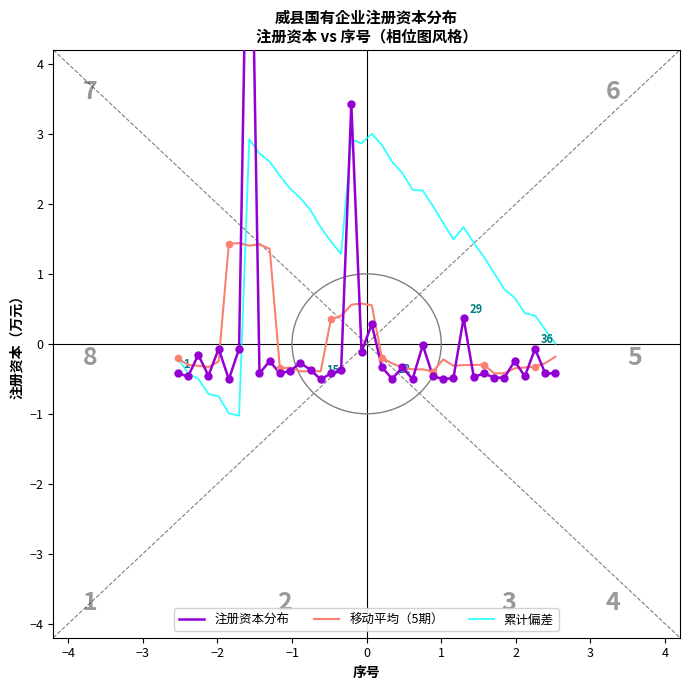

Which series has the largest total across all categories?

累计偏差